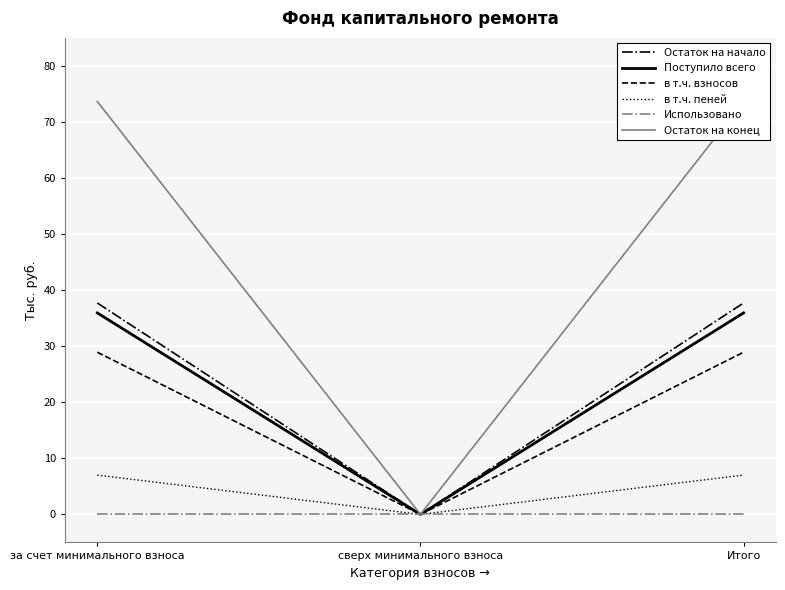

The value of в т.ч. пеней at за счет минимального взноса is 4.1. True or false?

False